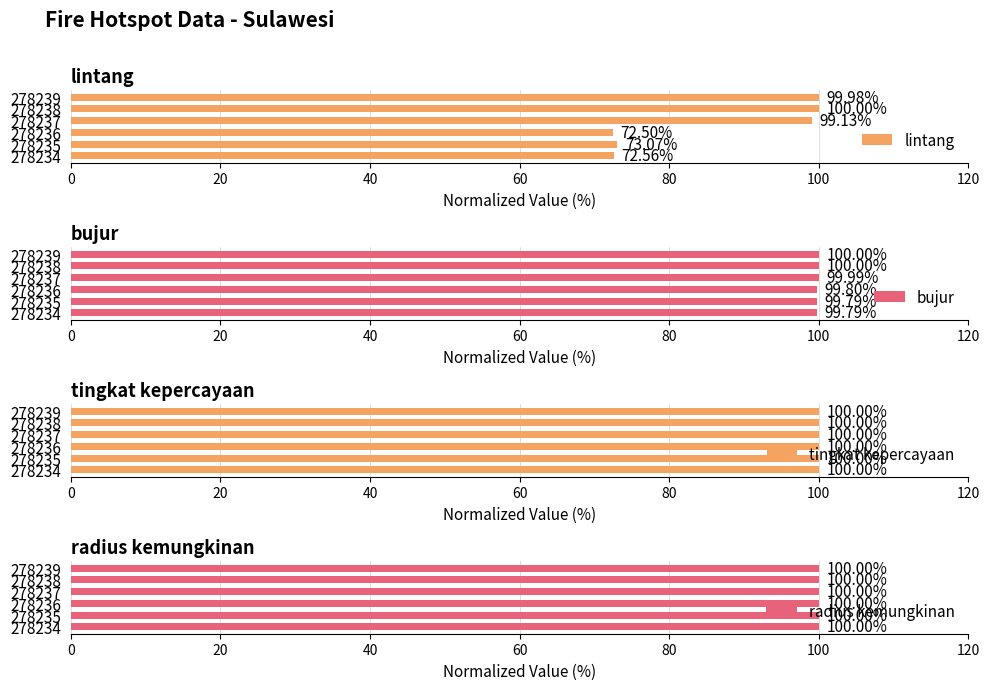

What is the difference between the second highest and minimum values in the lintang series?

27.5